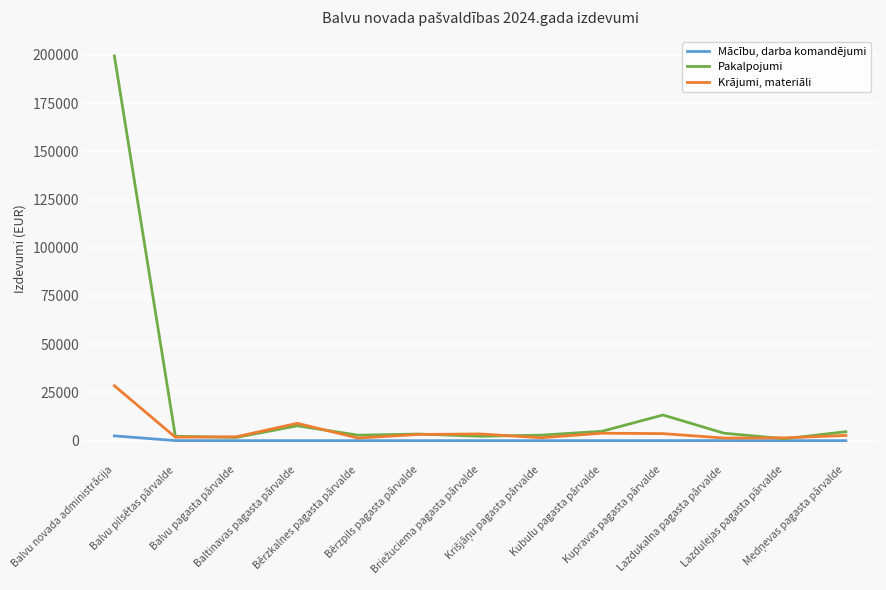

Does the chart have visible grid lines?

Yes